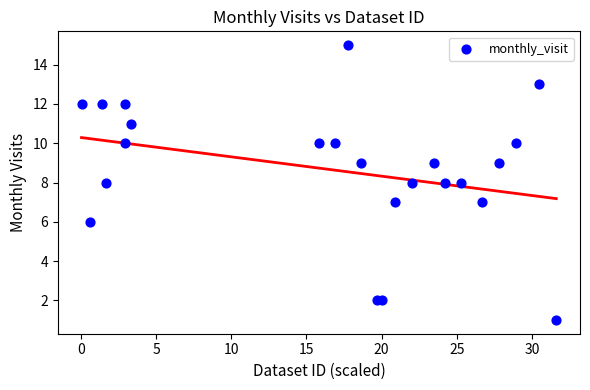

What is the range of Y values (max minus min)?

14